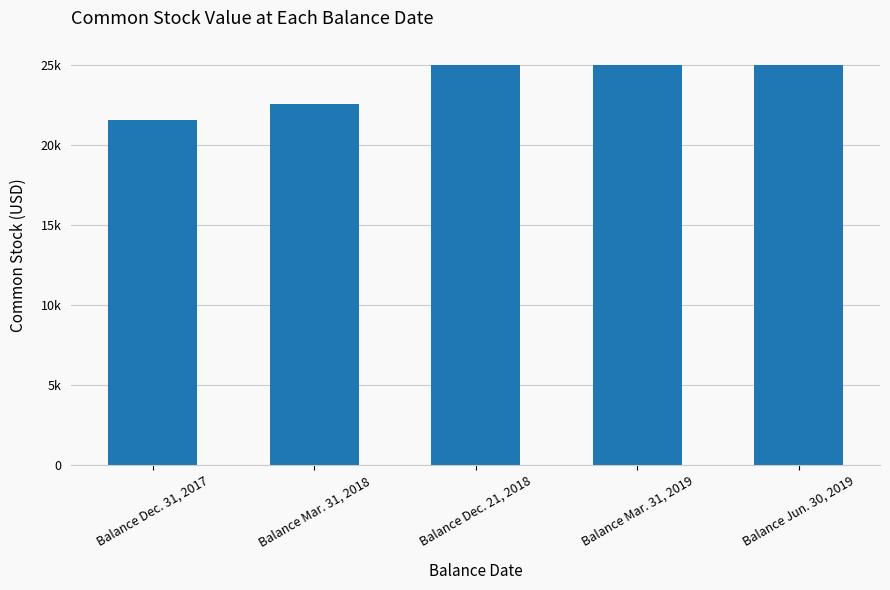

What is the difference between the maximum and minimum values?

3410